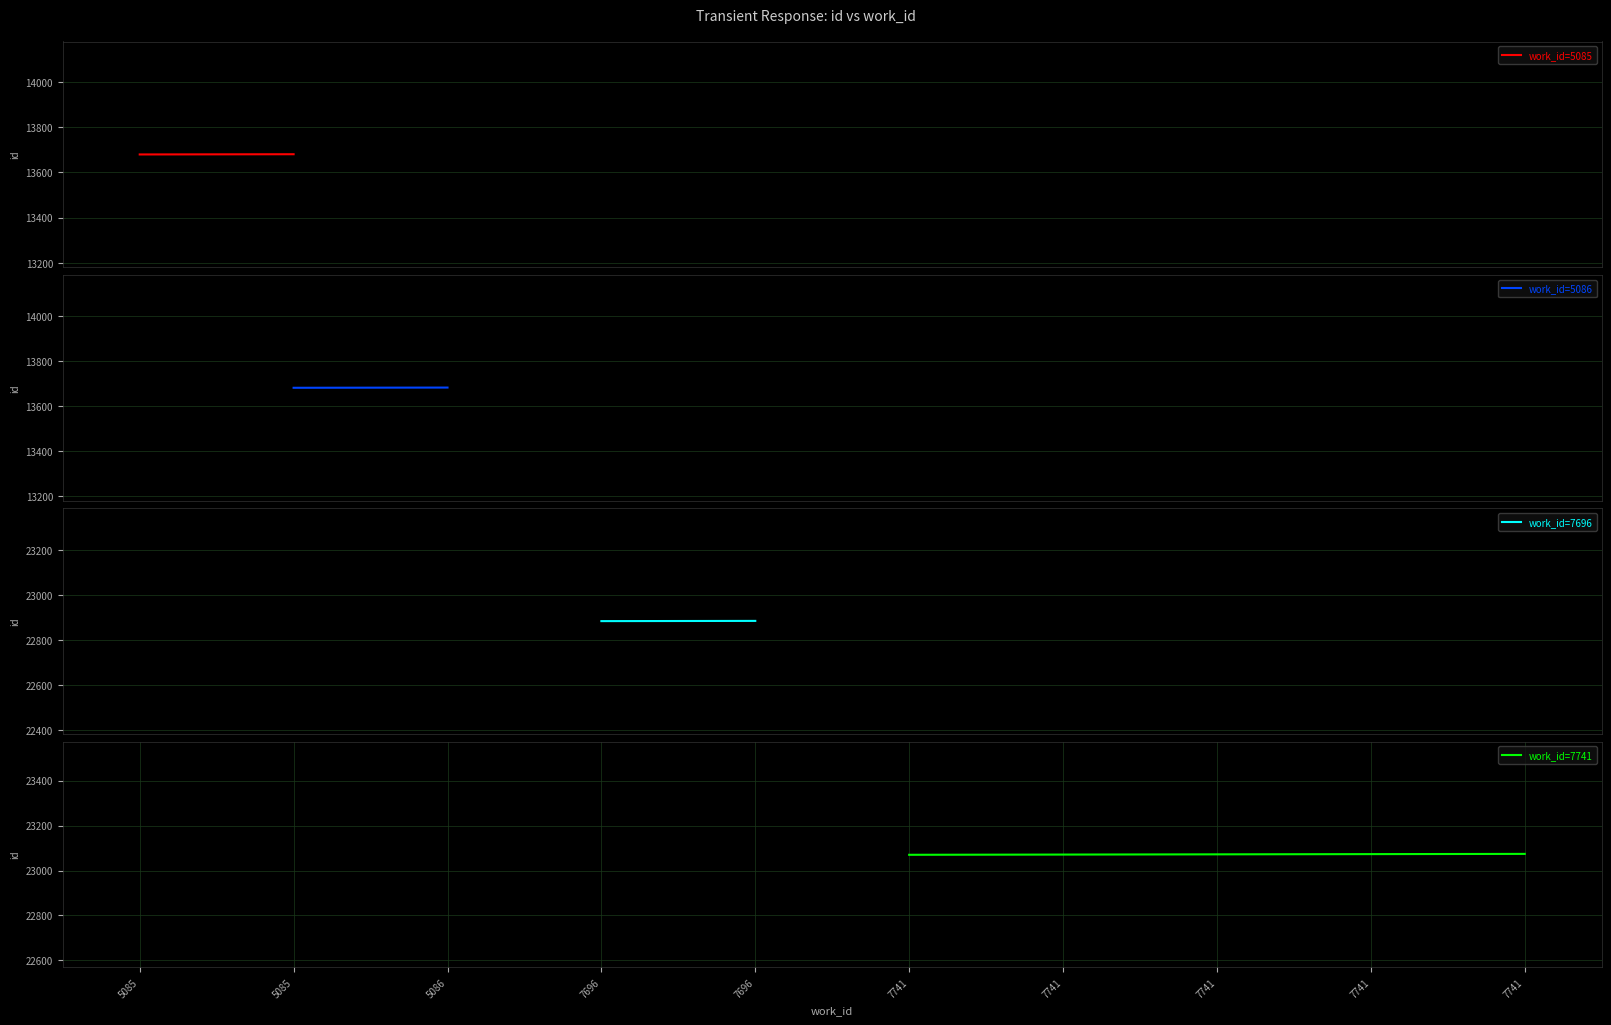

How many series are shown in this chart?

1